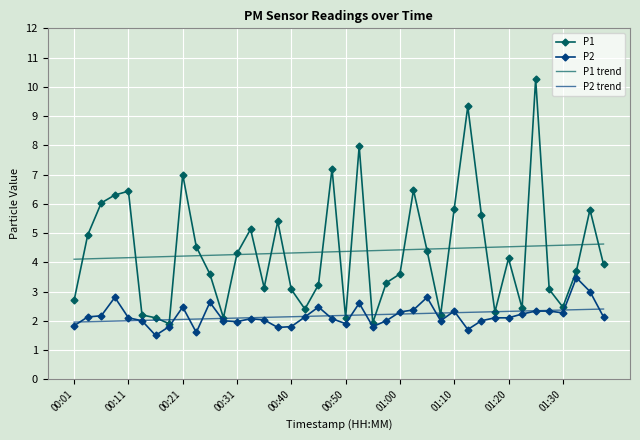

Which series has the largest range (max minus min)?

P1